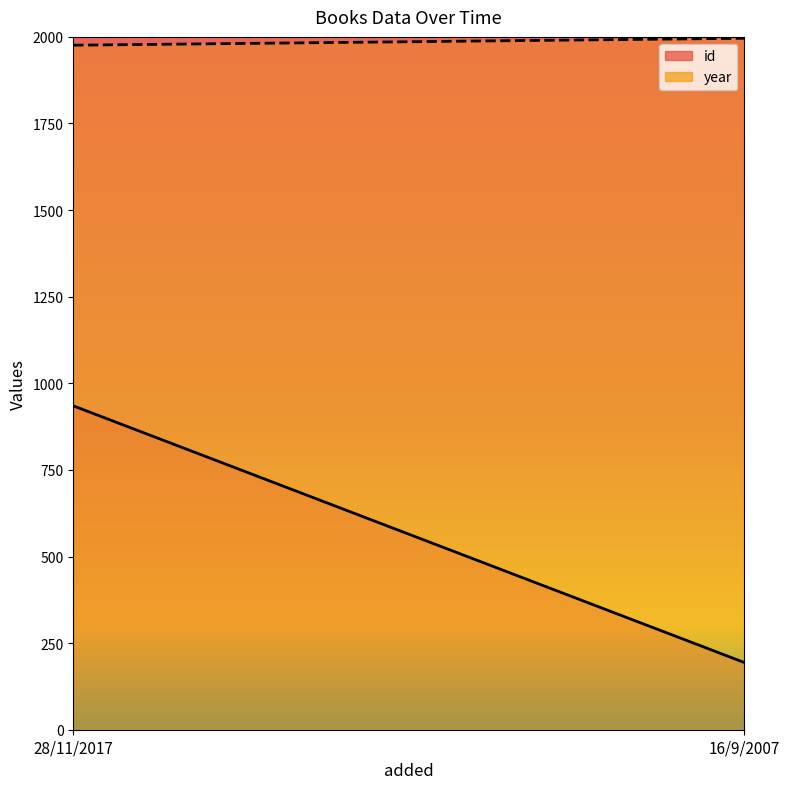

What is the sum of the id values at 28/11/2017 and 16/9/2007?

1129